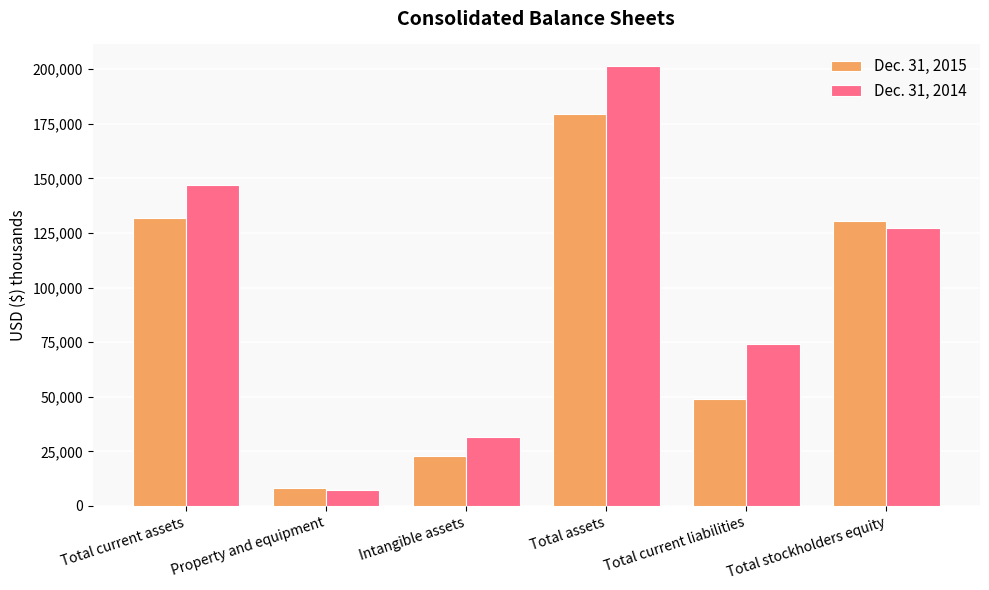

At how many categories does at least one series exceed 75732?

3